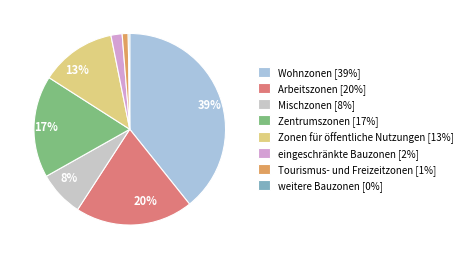

Is it true that Arbeitszonen is 11% of the pie?

False